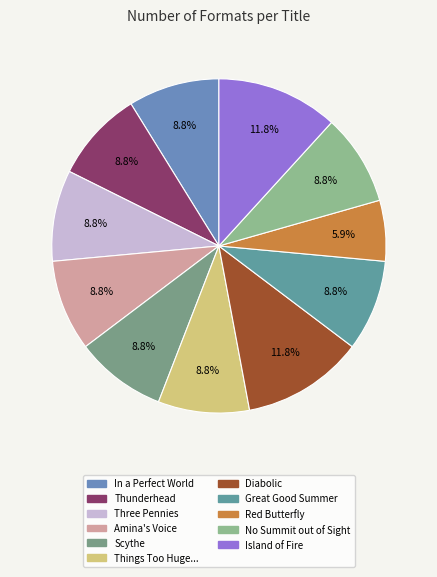

Which category has the smallest portion of the pie?

Red Butterfly